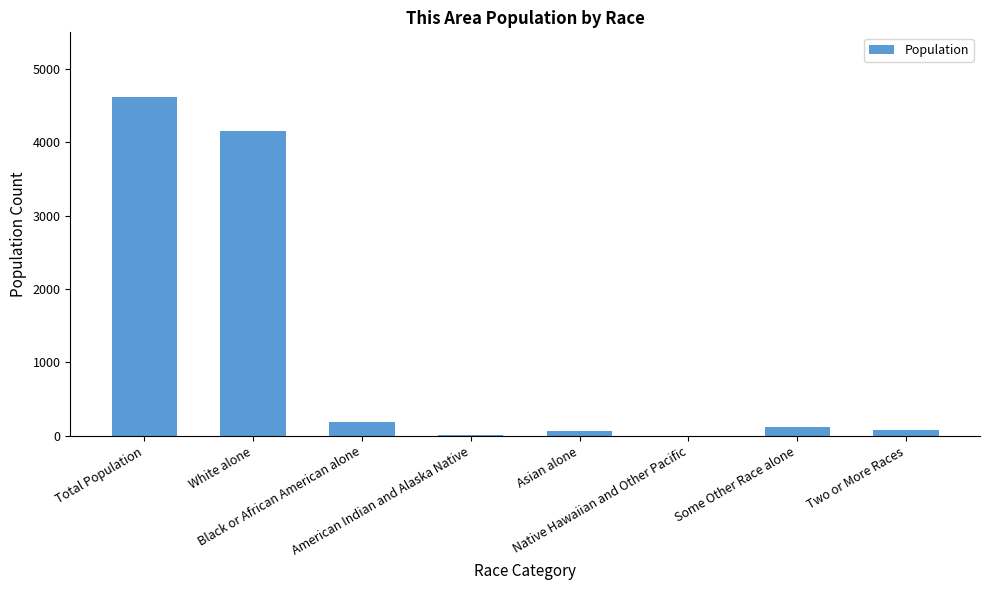

What is the maximum value shown in the chart?

4613